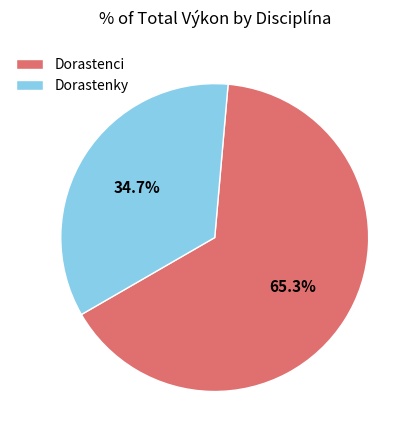

What percentage is NOT represented by Dorastenci?

34.7%